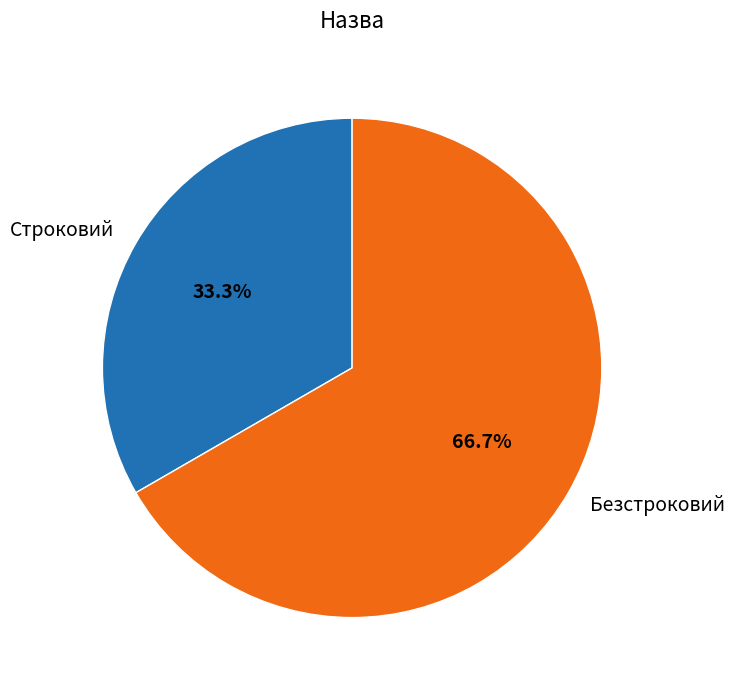

What percentage do Безстроковий and Строковий together represent?

100.0%